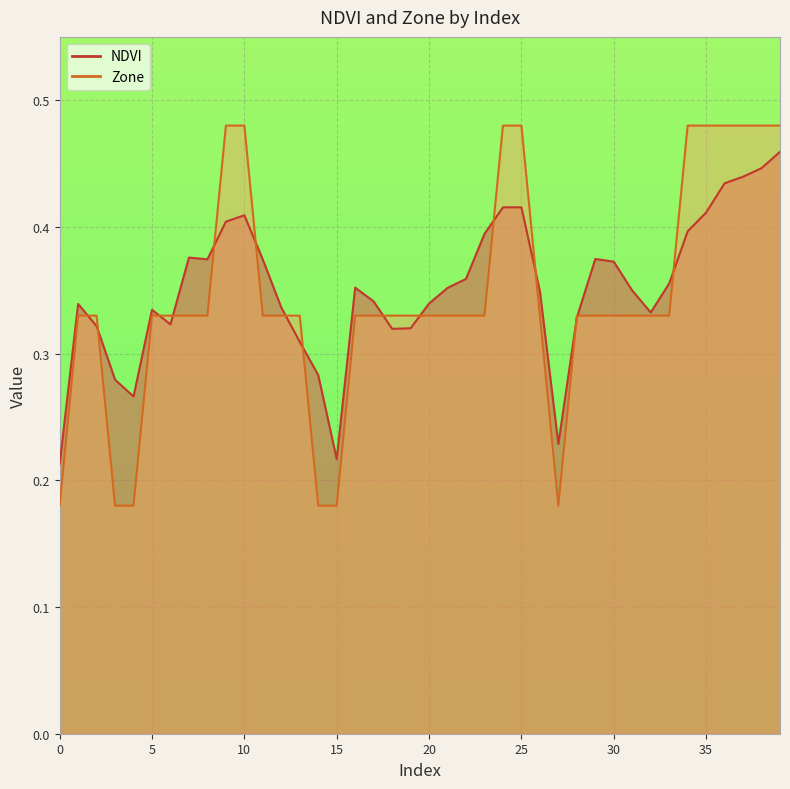

Which series ends up on top after the final intersection of Zone and NDVI?

Zone